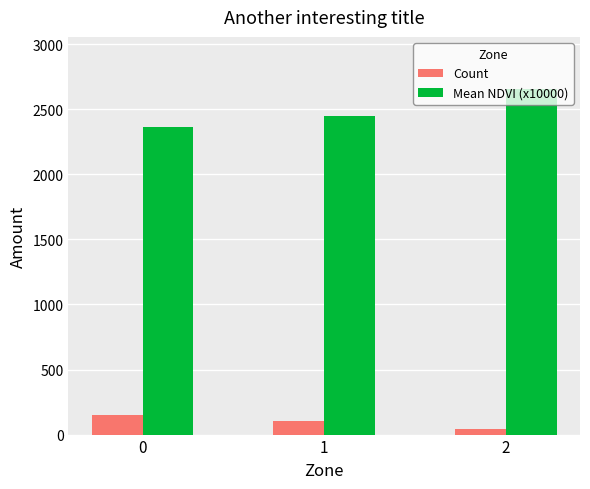

What is the approximate value of Count at 0?

148